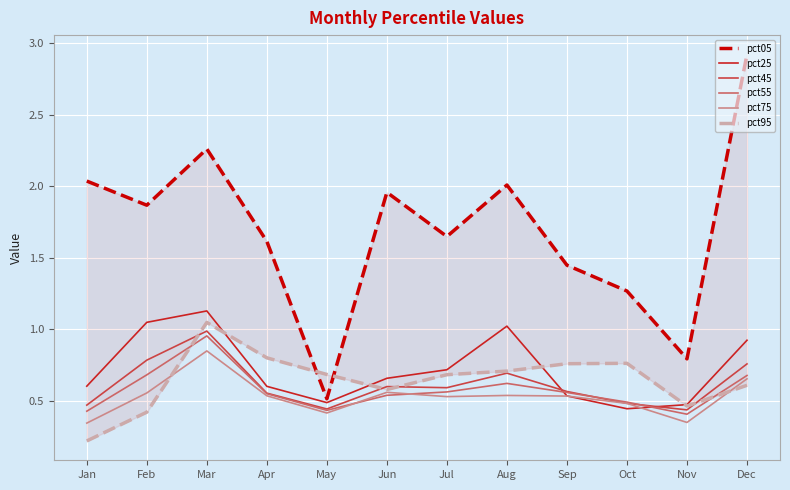

Which has a higher value, Nov or Jan?

Jan